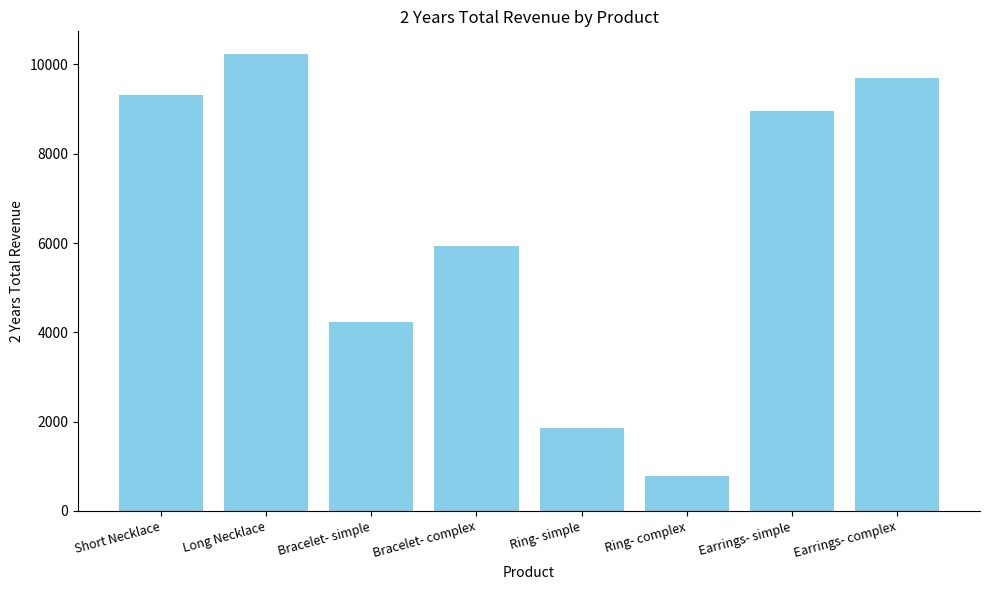

The chart shows a value of 6639 at Long Necklace. True or false?

False